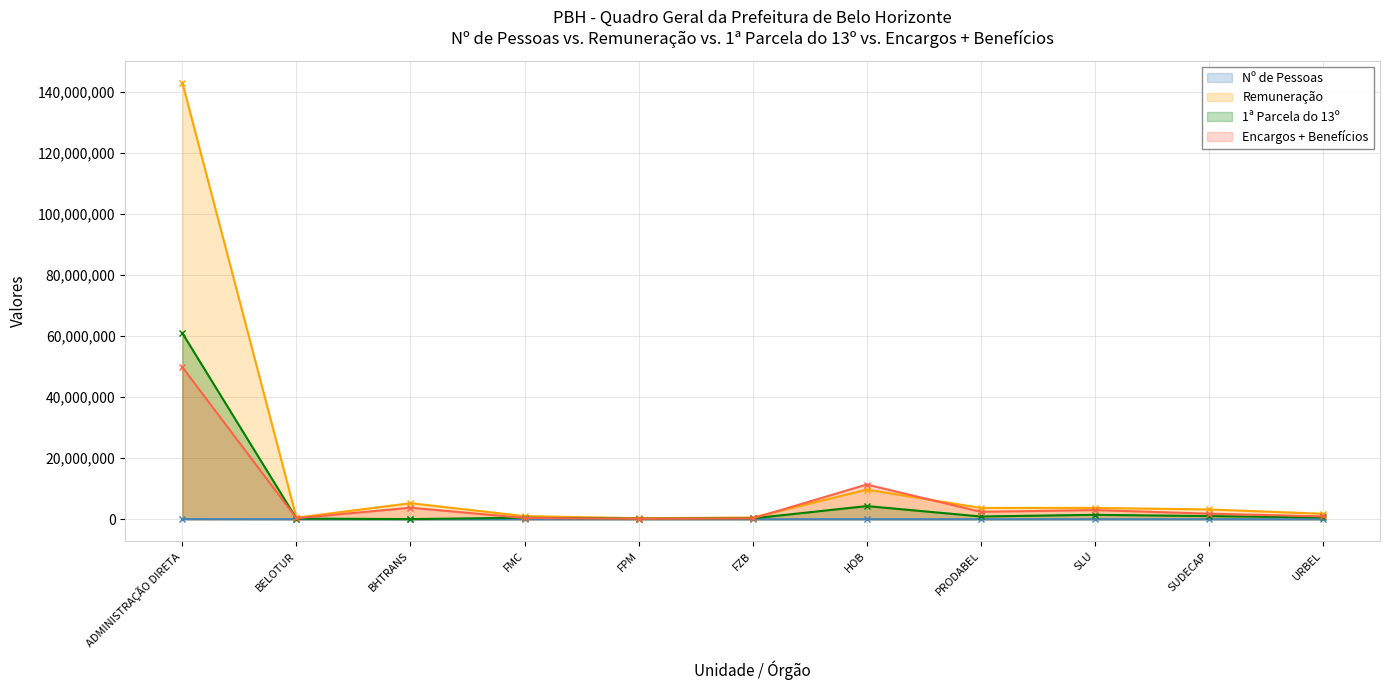

Which category has the lowest value in the Remuneração series?

FPM